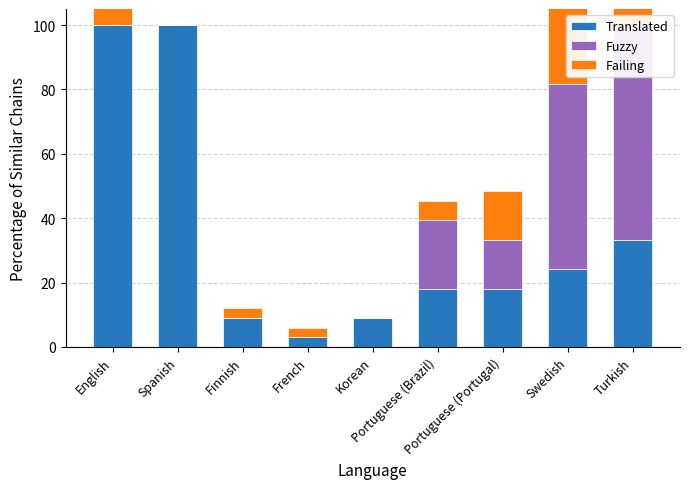

Count the number of categories in the chart.

9